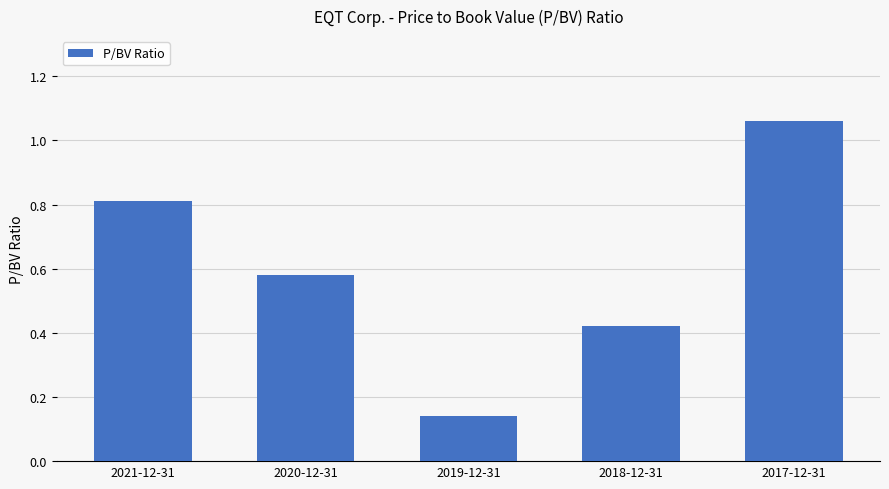

What is the sum of the values at 2017-12-31 and 2019-12-31?

1.2